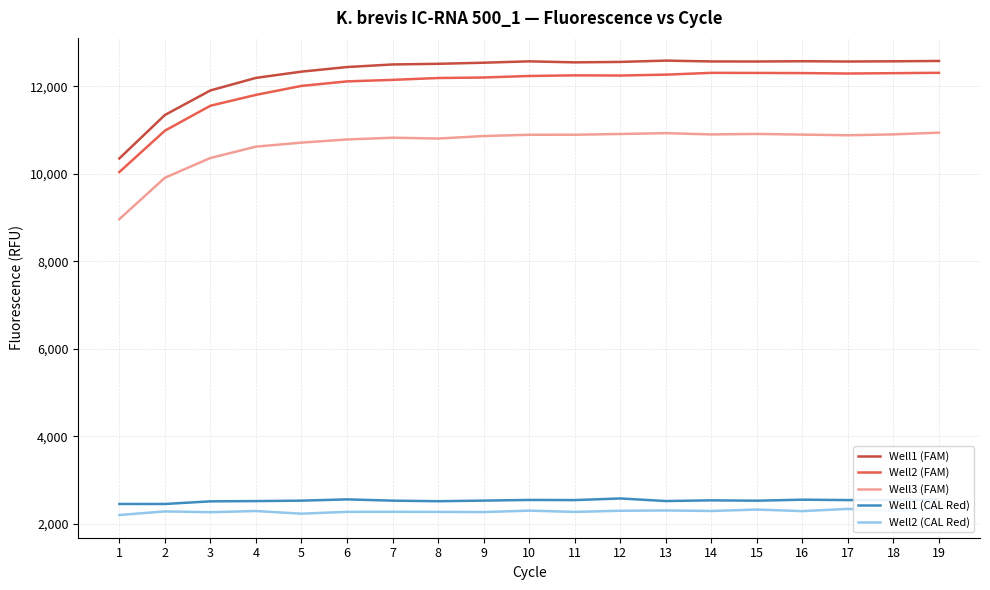

What is the difference between the maximum and minimum values in the Well2 (FAM) series?

2268